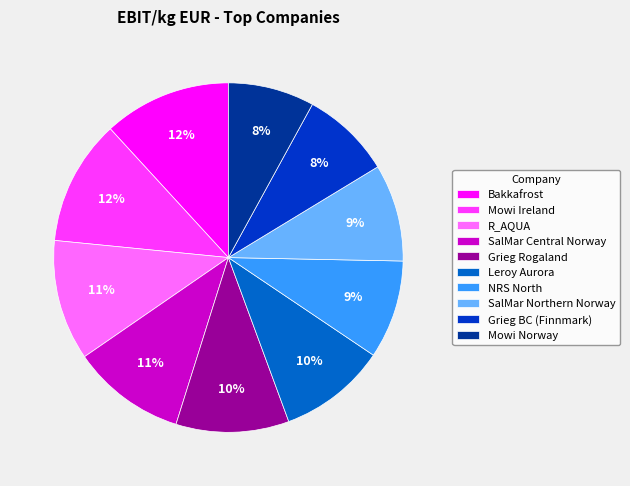

To the nearest percent, what is the average slice percentage?

10%